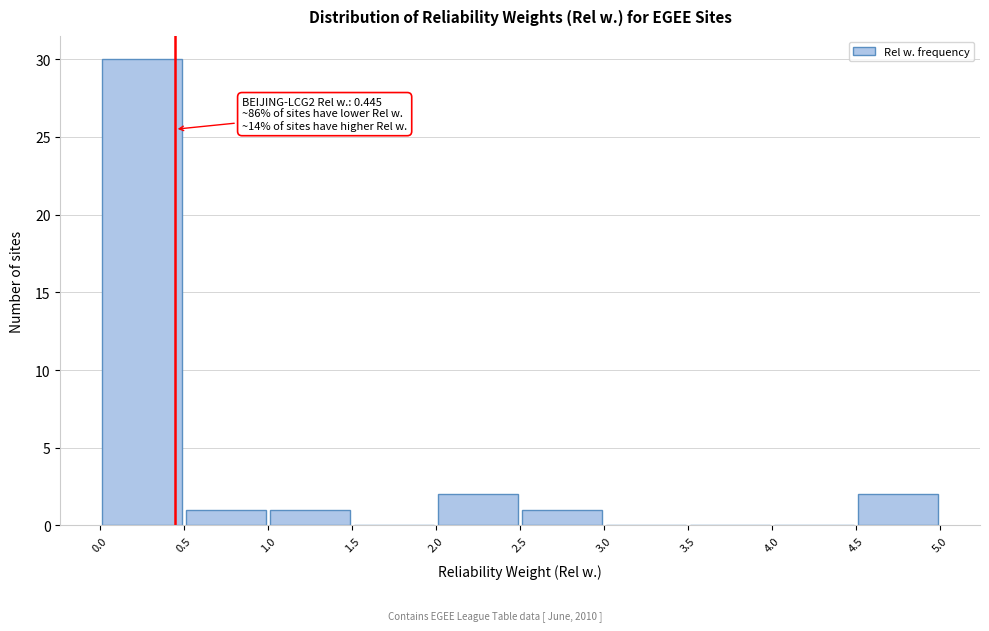

Which range on the x-axis has the tallest bar?

0.0 to 0.5